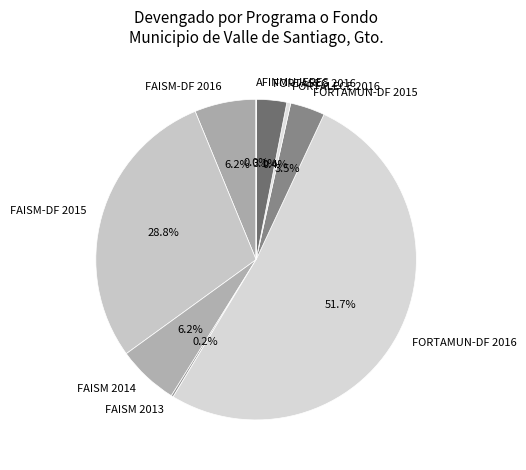

What is the total percentage of FORTALECE 2016 and FAISM 2014?

6.6%